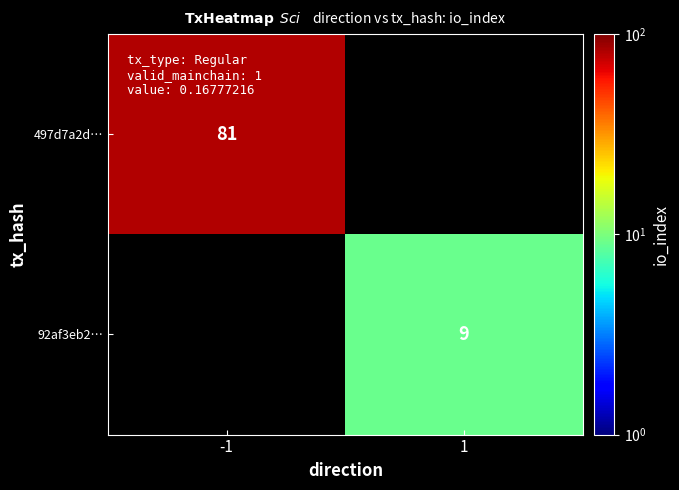

Is the value of 92af3eb2… at 1 greater than the value of 497d7a2d… at -1?

No